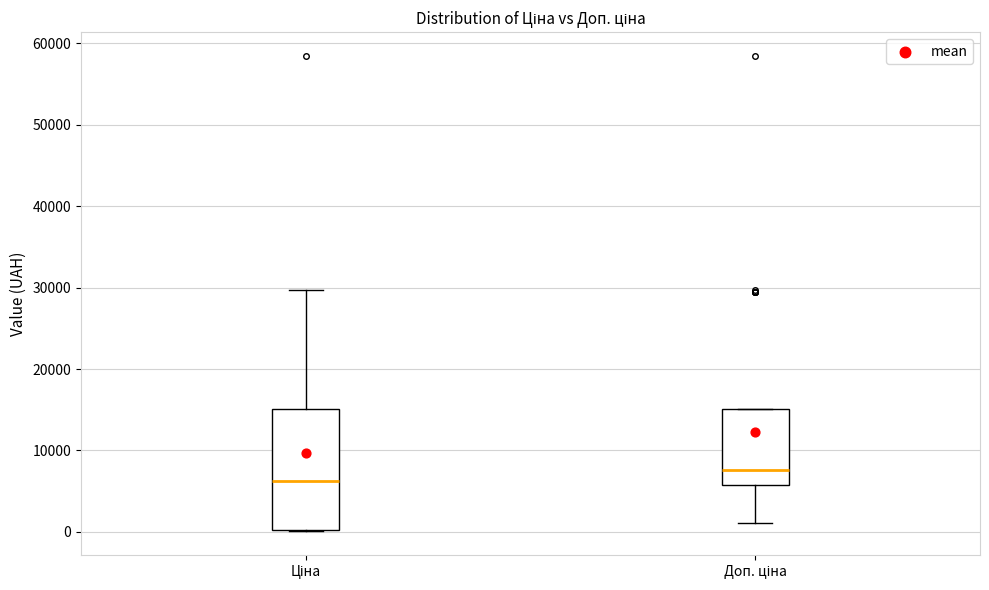

Reading left to right, read every box against the y-axis: the position of its median line, the range the box covers, and the ends of its whiskers. The values are not printed on the chart, so give them approximately, as read against the axis.

Ціна: median 6000, box 0 to 15000, whiskers 0 to 30000
Доп. ціна: median 8000, box 6000 to 15000, whiskers 1000 to 15000